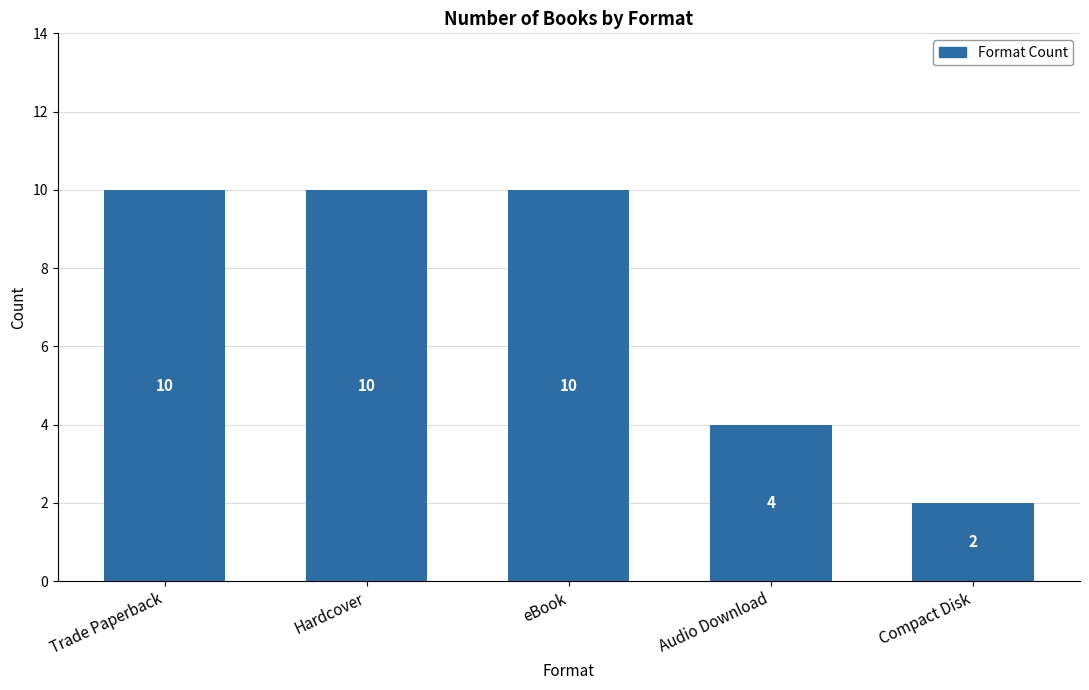

The chart shows a value of 2 at Compact Disk. True or false?

True